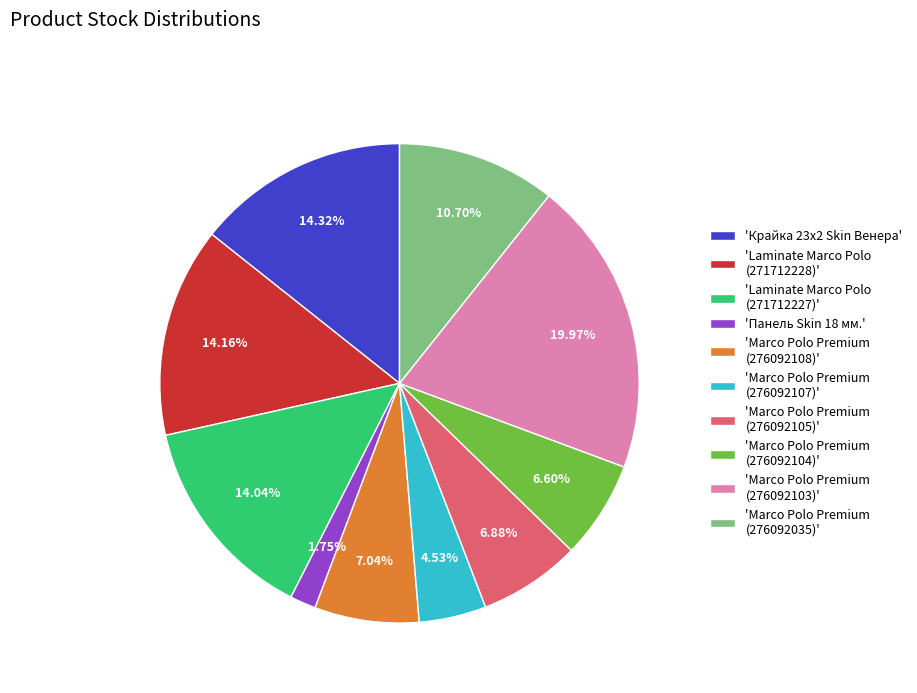

What is the smallest slice in the pie chart?

'Панель Skin 18 мм.'